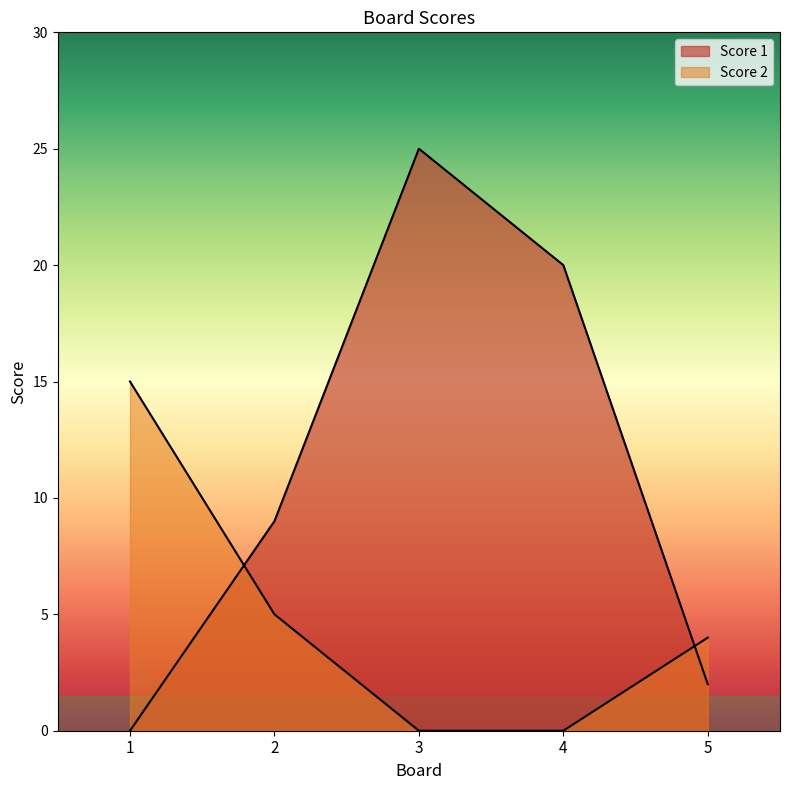

Reading left to right, extract all data points from this chart.

Score 1: 0	9	25	20	2
Score 2: 15	5	0	0	4